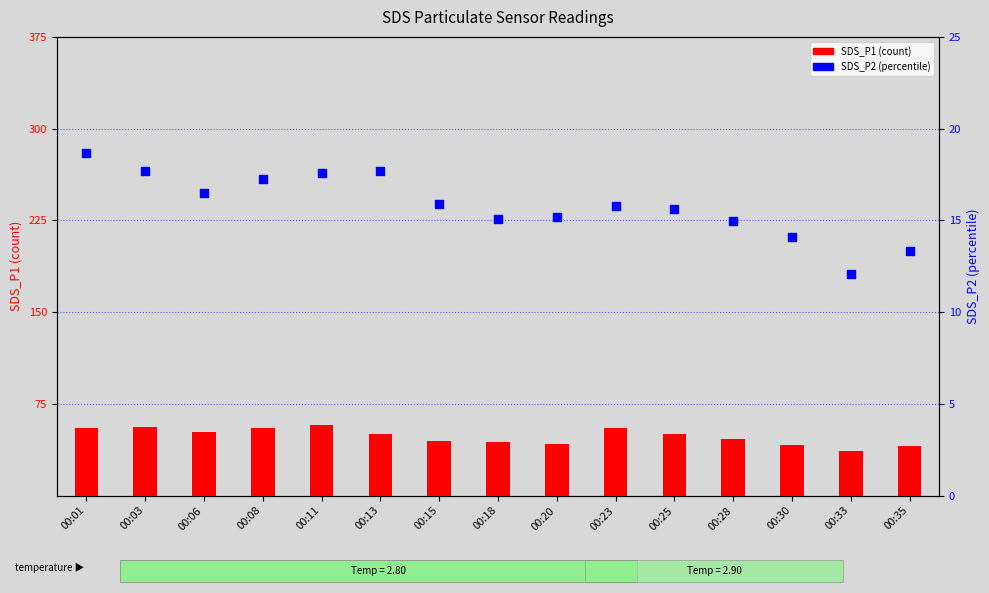

What are all the series names shown in the legend?

SDS_P1 (count), SDS_P2 (percentile)